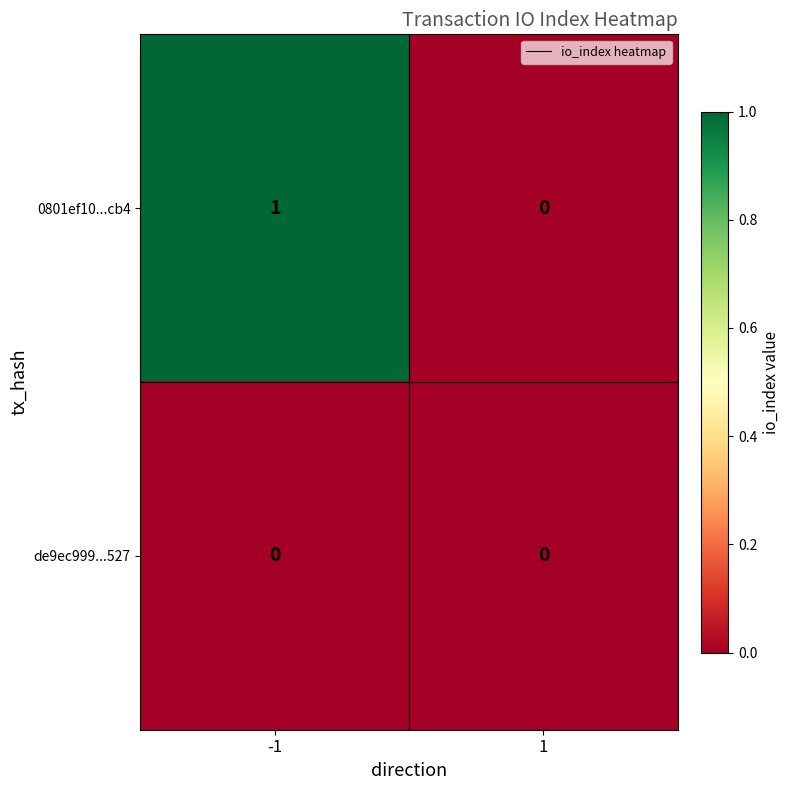

True or false: 0801ef10...cb4 has a value of -1 at 1.

False